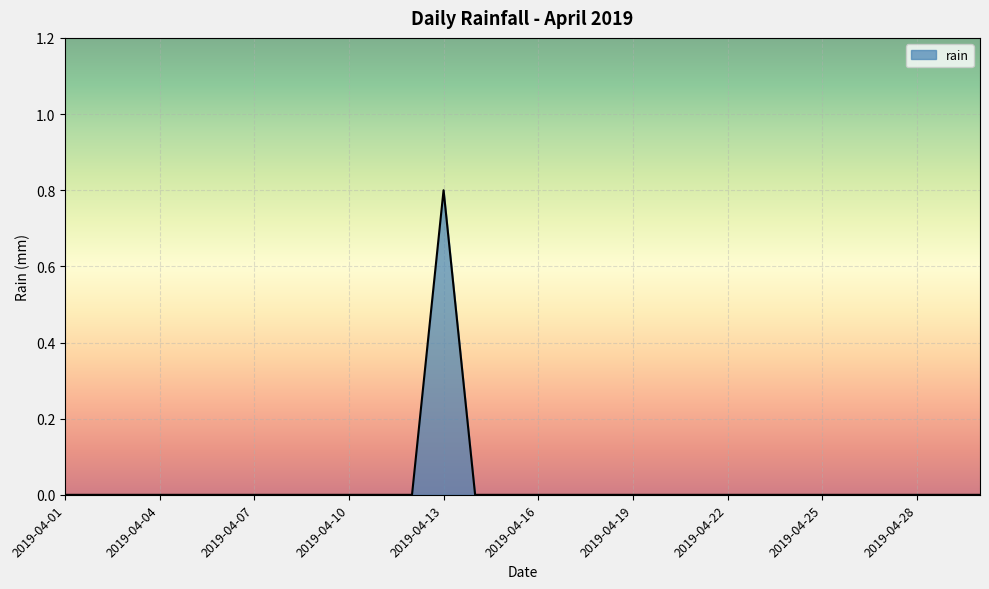

Count the values in the range 0 to 1.

30